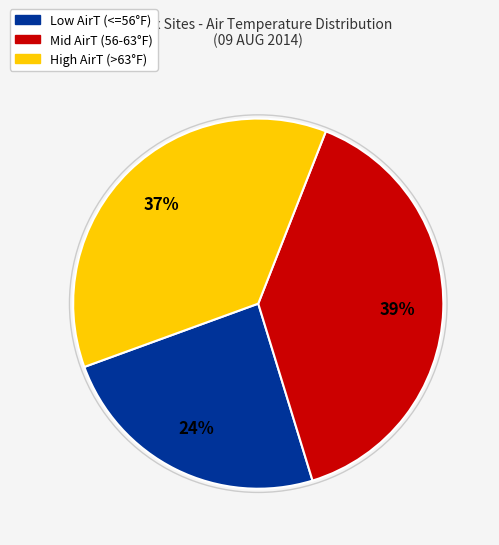

To the nearest percent, what is the average slice percentage?

33%